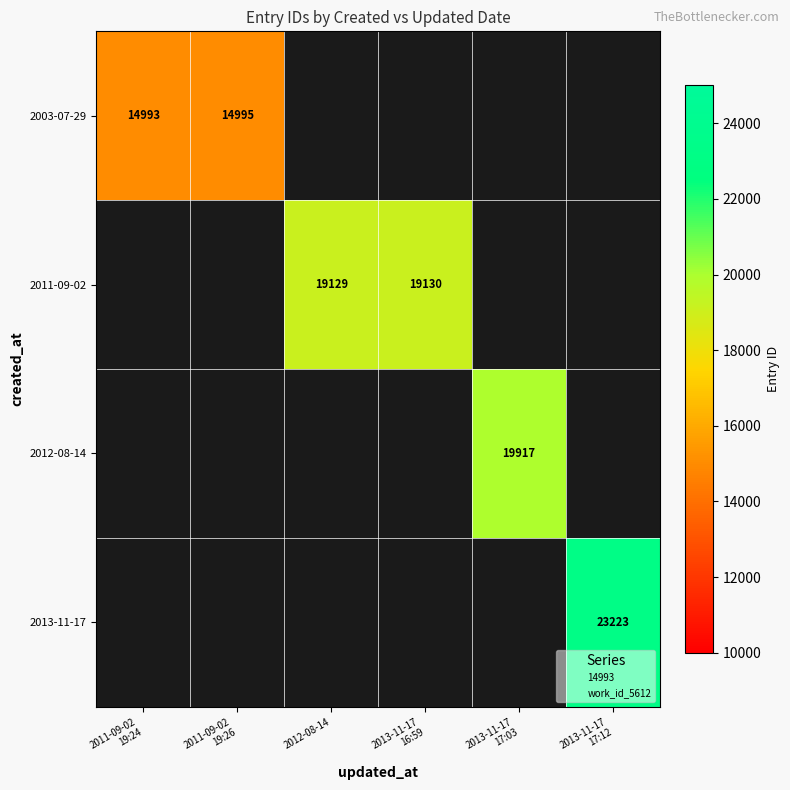

What is the difference between the maximum and minimum values in the 2003-07-29 series?

2.0